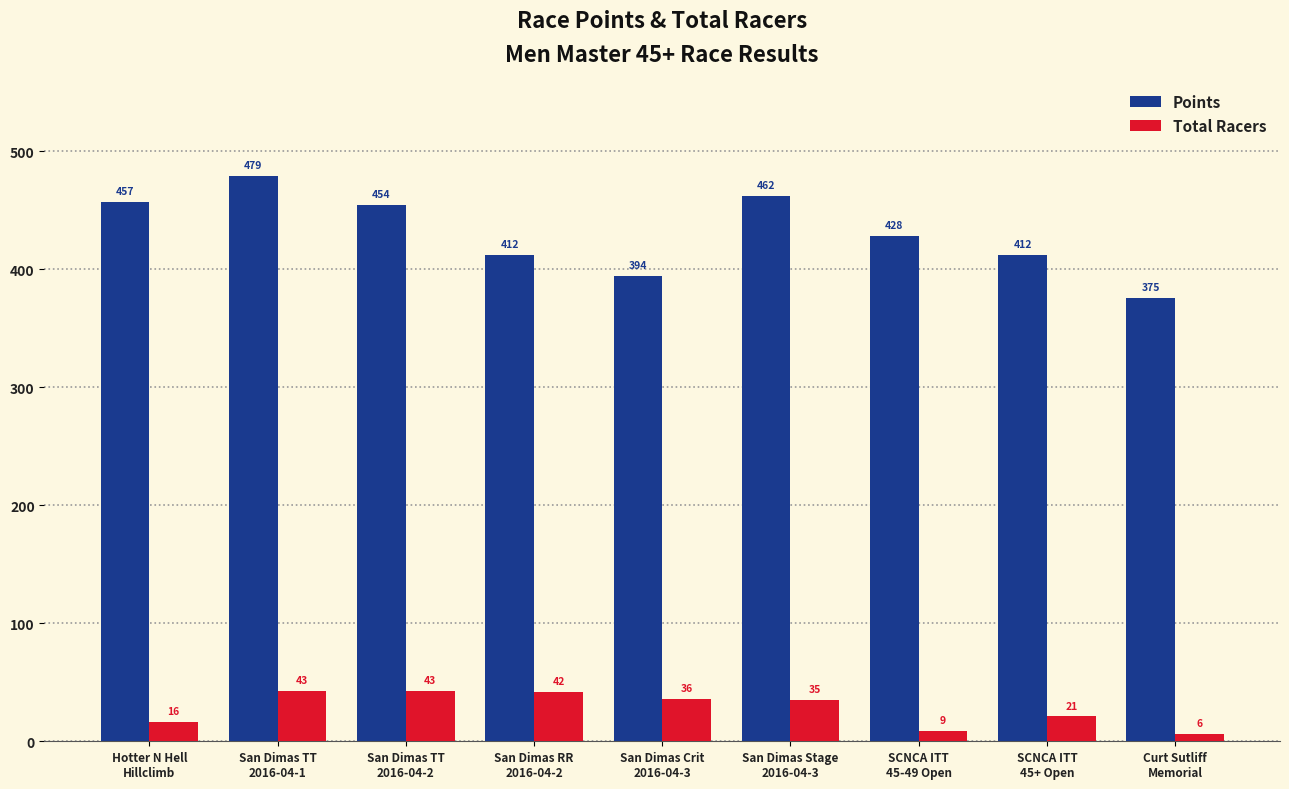

The value of Total Racers at San Dimas RR
2016-04-2 is 42.0. True or false?

True